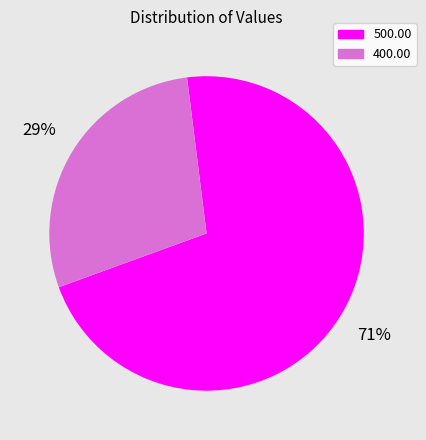

To the nearest percent, what percentage of the pie is 500.00?

71%